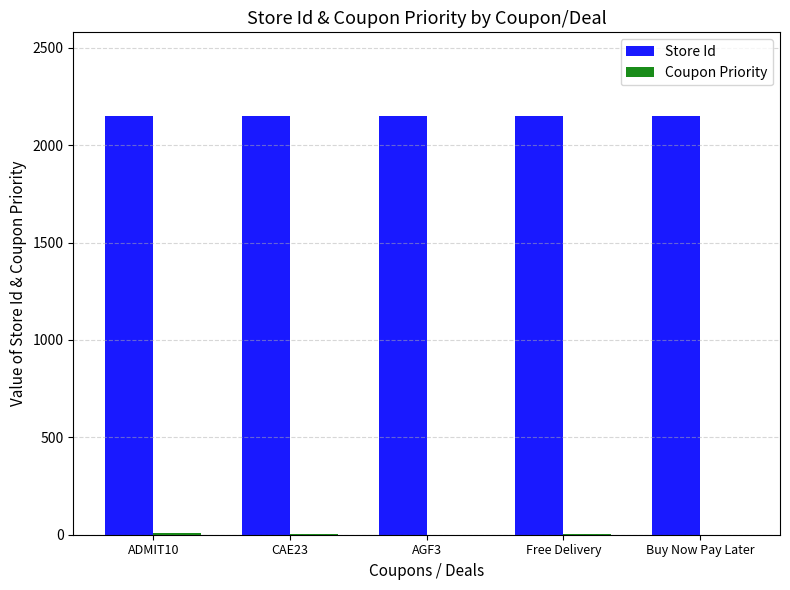

What is the highest value of the Store Id series?

2150